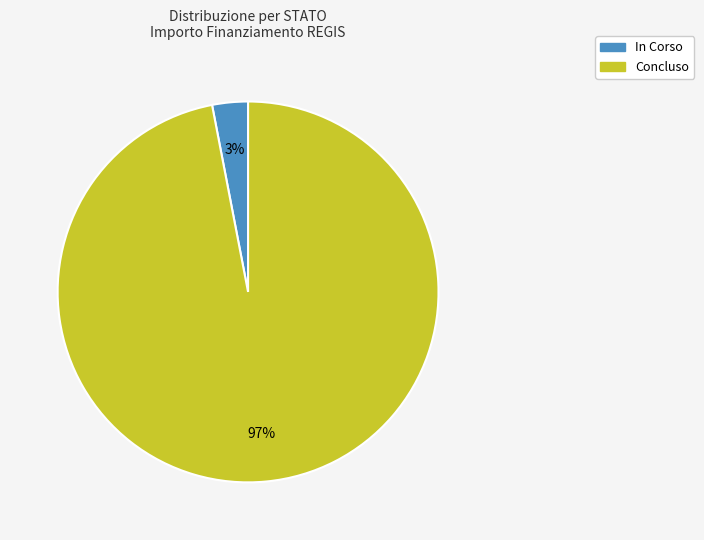

How many segments does this pie chart have?

2